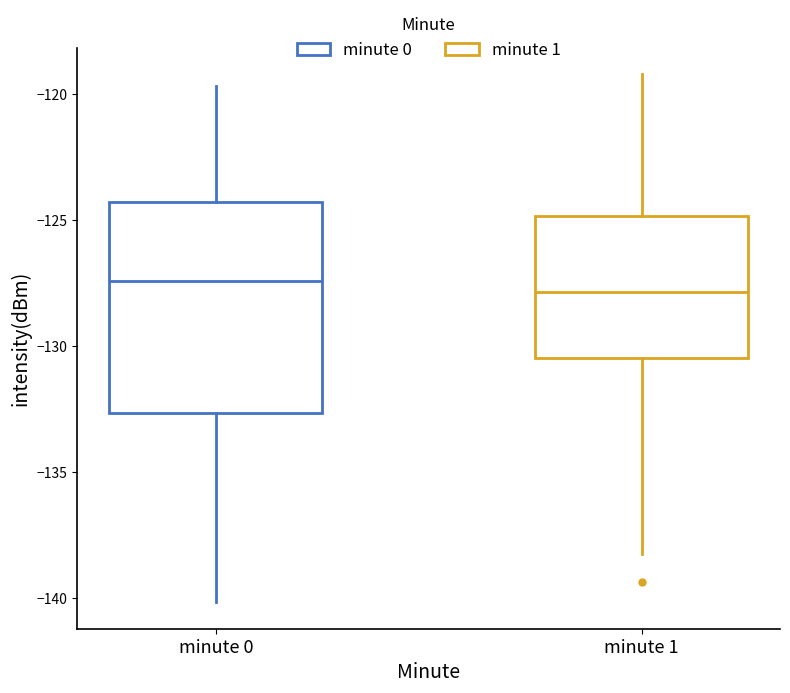

Which box is the tallest, from its lower edge to its upper edge?

minute 0